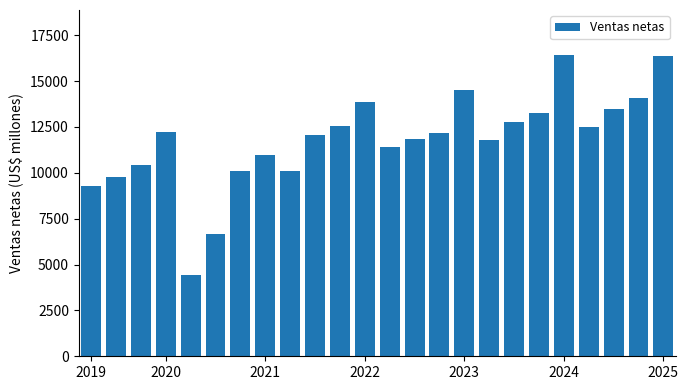

What is the value of the 8th bar from the left?

10943